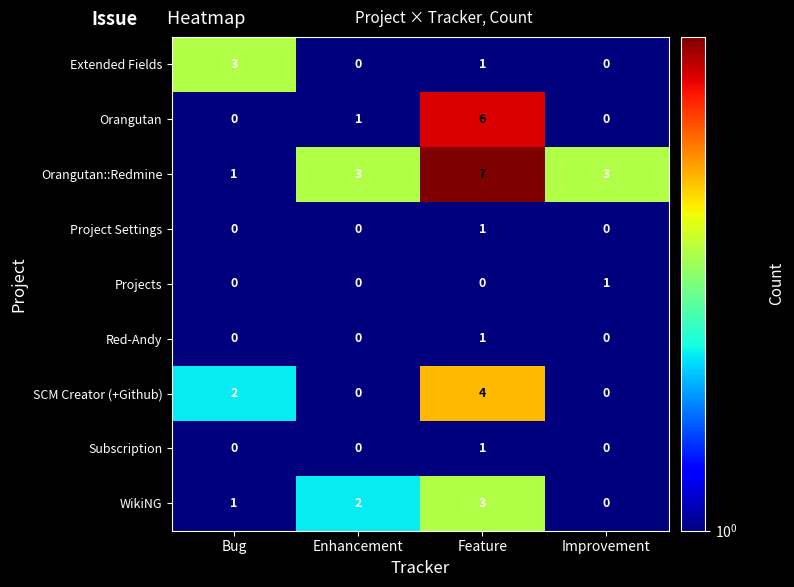

The Orangutan::Redmine series shows 7 at Feature. True or false?

True